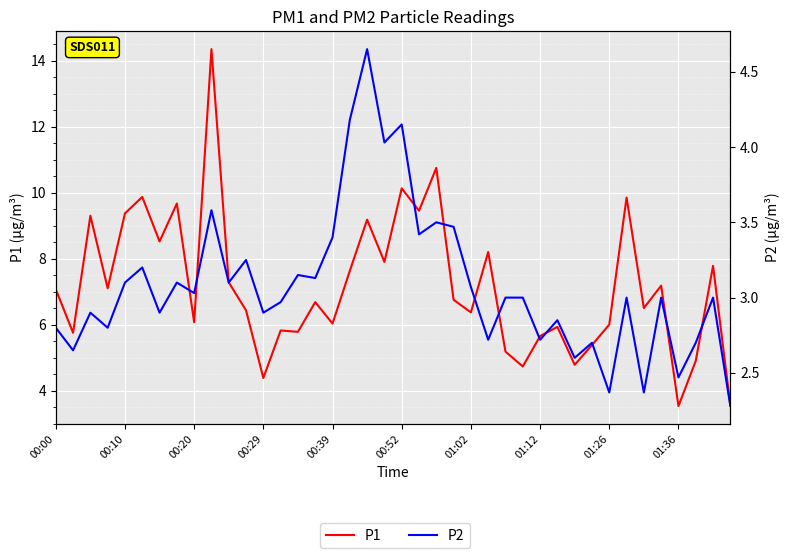

What is the value of the P2 point at the 17th from the left?

3.4